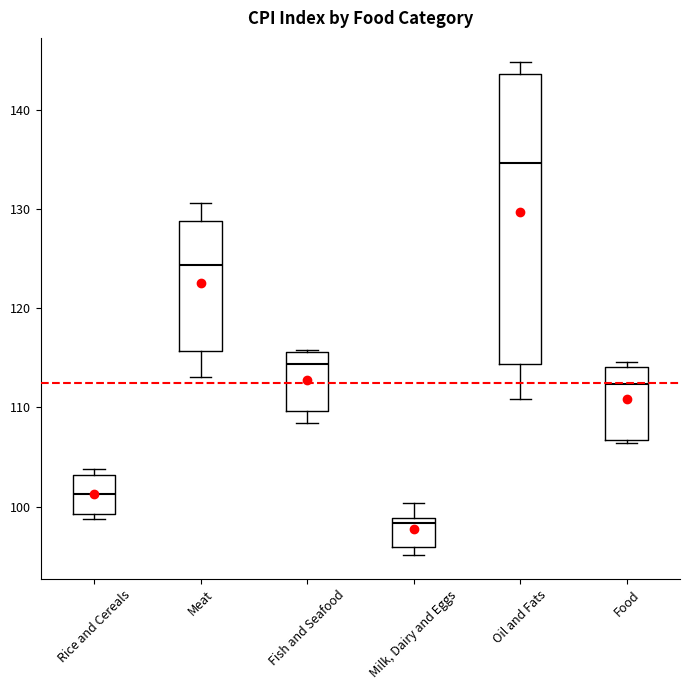

Reading left to right, read every box against the y-axis: the position of its median line, the range the box covers, and the ends of its whiskers. The values are not printed on the chart, so give them approximately, as read against the axis.

Rice and Cereals: median 101, box 99 to 103, whiskers 99 (just below the box's lower edge) to 104
Meat: median 124, box 116 to 129, whiskers 113 to 131
Fish and Seafood: median 114, box 110 to 116, whiskers 108 to 116
Milk, Dairy and Eggs: median 98, box 96 to 99, whiskers 95 to 100
Oil and Fats: median 135, box 114 to 144, whiskers 111 to 145
Food: median 112, box 107 to 114, whiskers 106 to 115